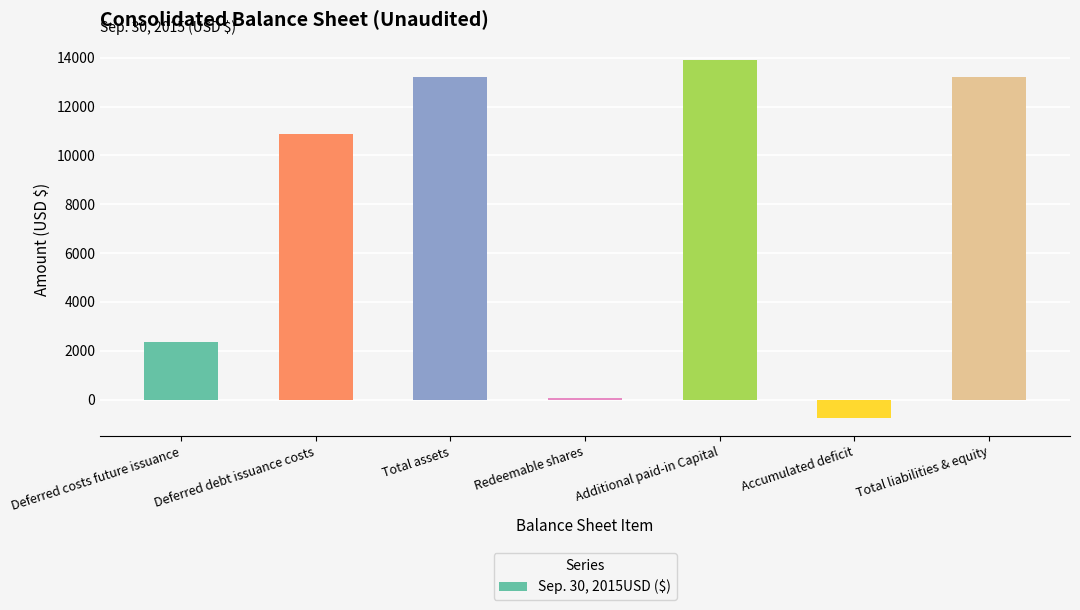

Between Deferred debt issuance costs and Accumulated deficit, which is larger?

Deferred debt issuance costs